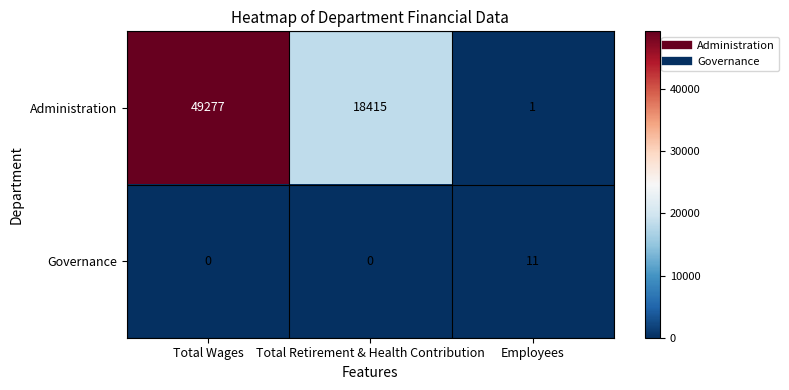

The value of Administration at Total Retirement & Health Contribution is 18415. True or false?

True